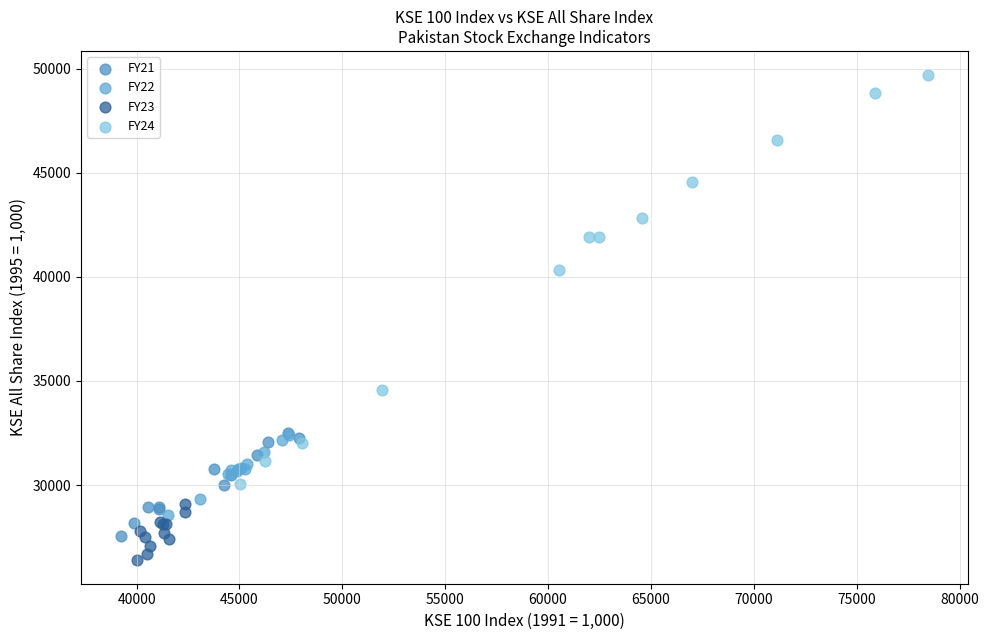

Which series has the widest spread of Y values?

FY24